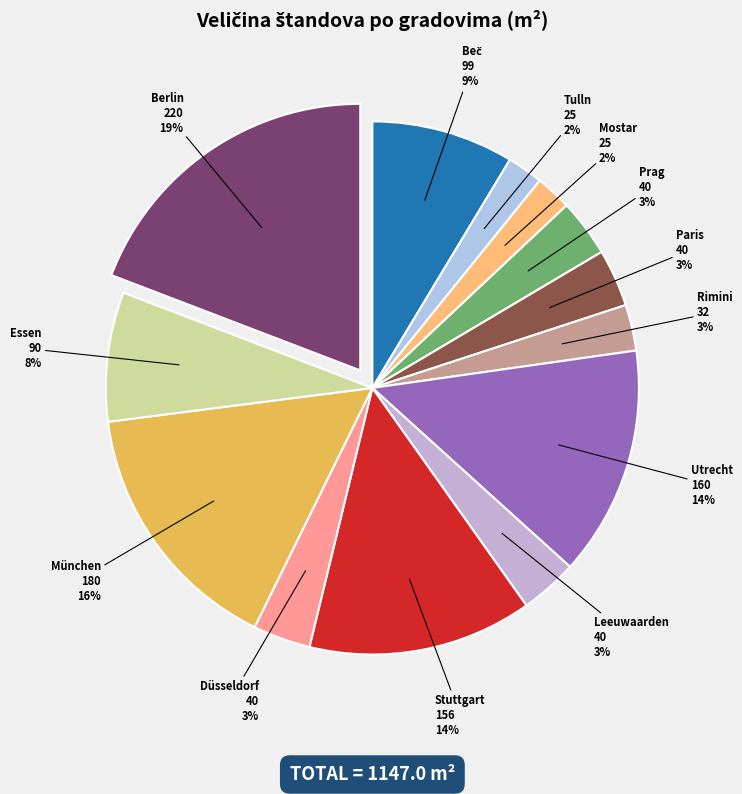

Which category has the smallest portion of the pie?

Tulln